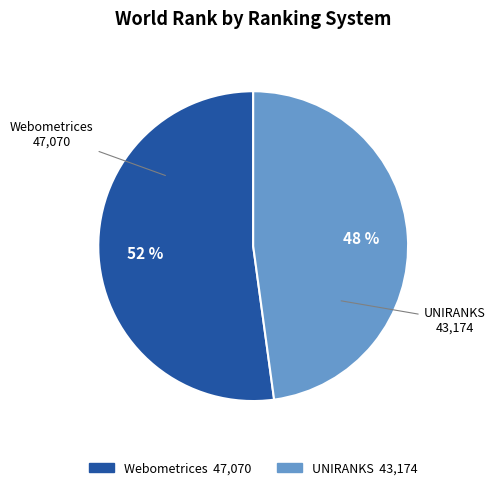

Is there a majority slice in this chart?

Yes